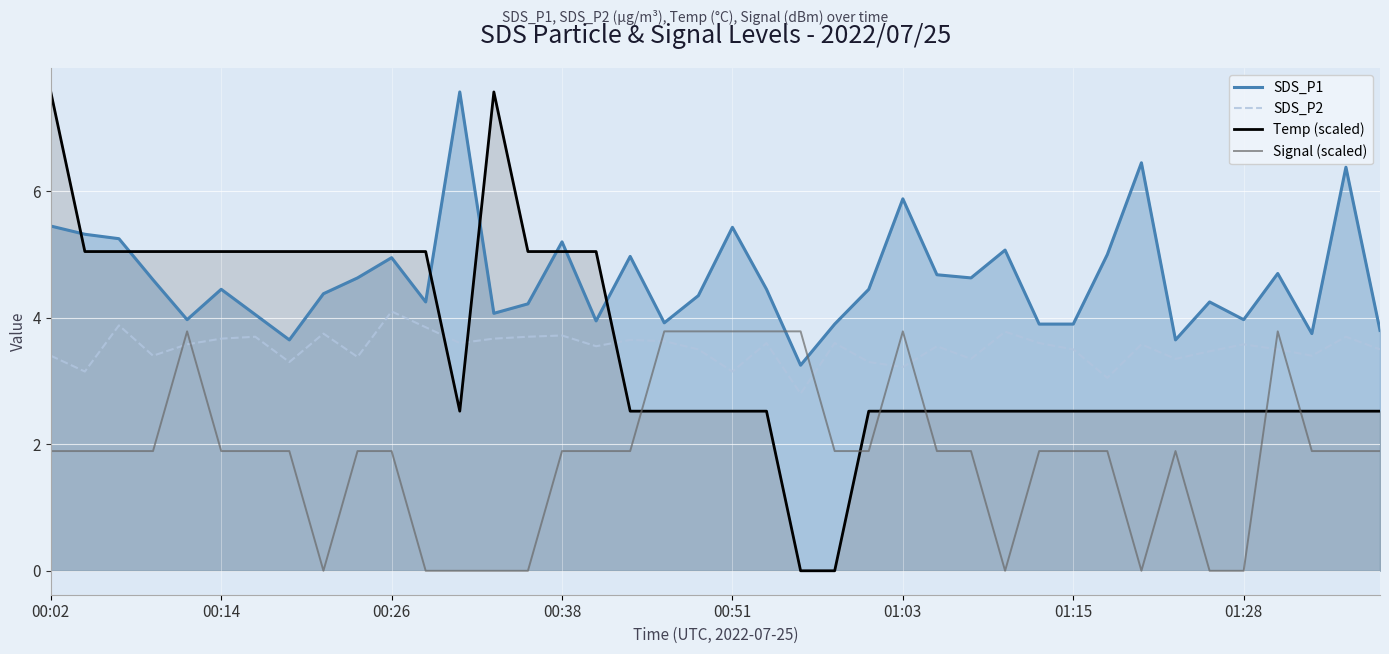

True or false: Signal (scaled) has a value of 0.0 at 32.

True